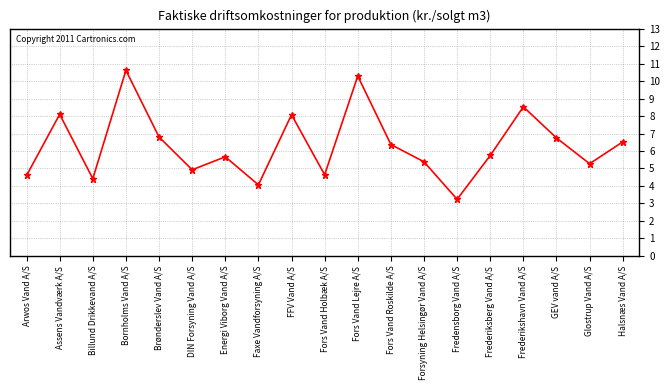

How many lines are shown in the chart?

1